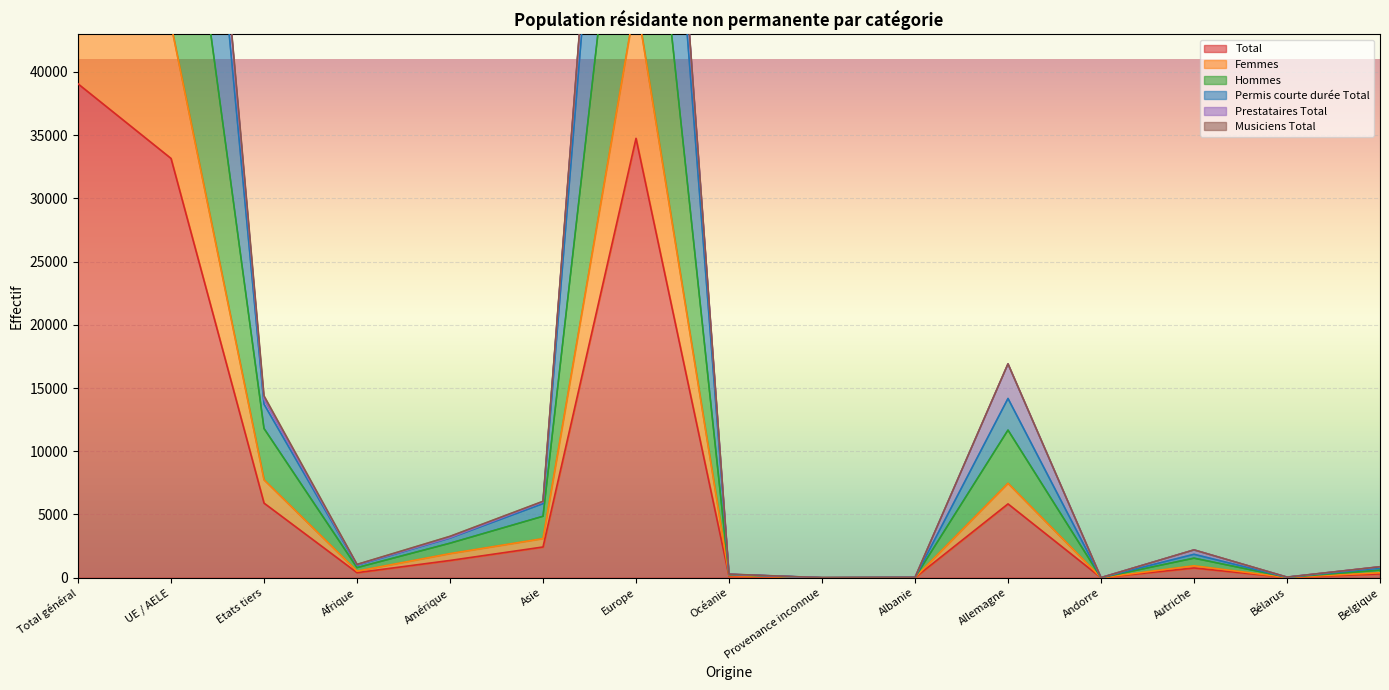

Which series has the largest total across all categories?

Permis courte durée Total